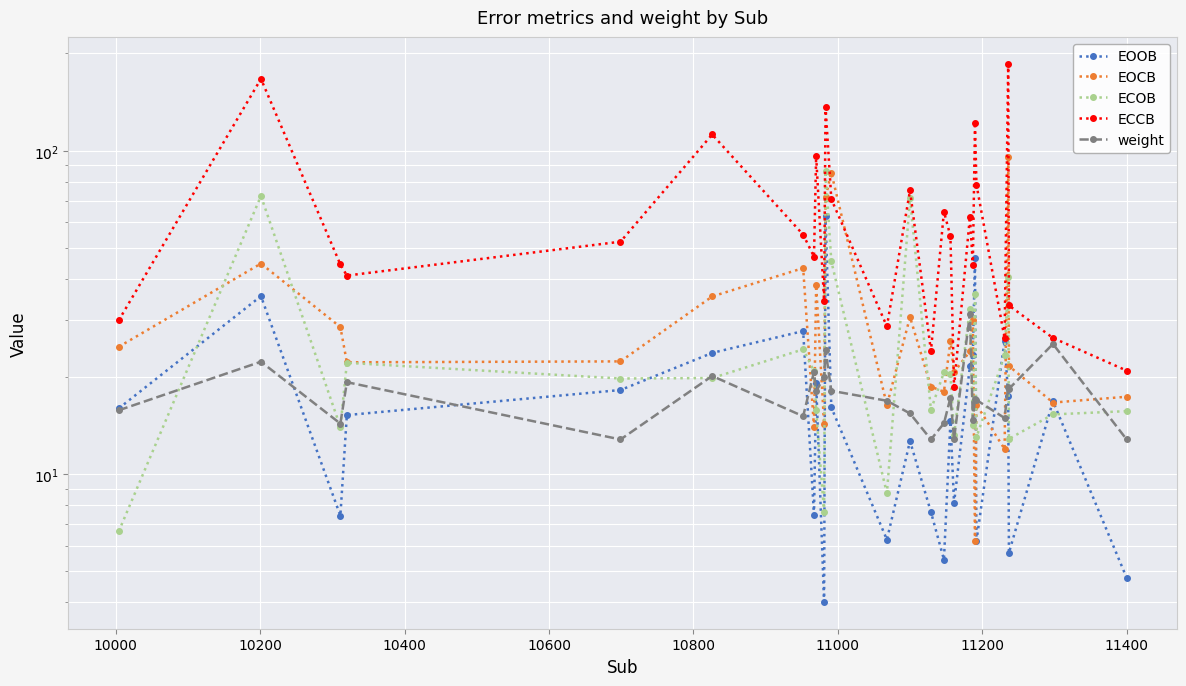

True or false: EOOB has more than 1 interior local peaks.

True